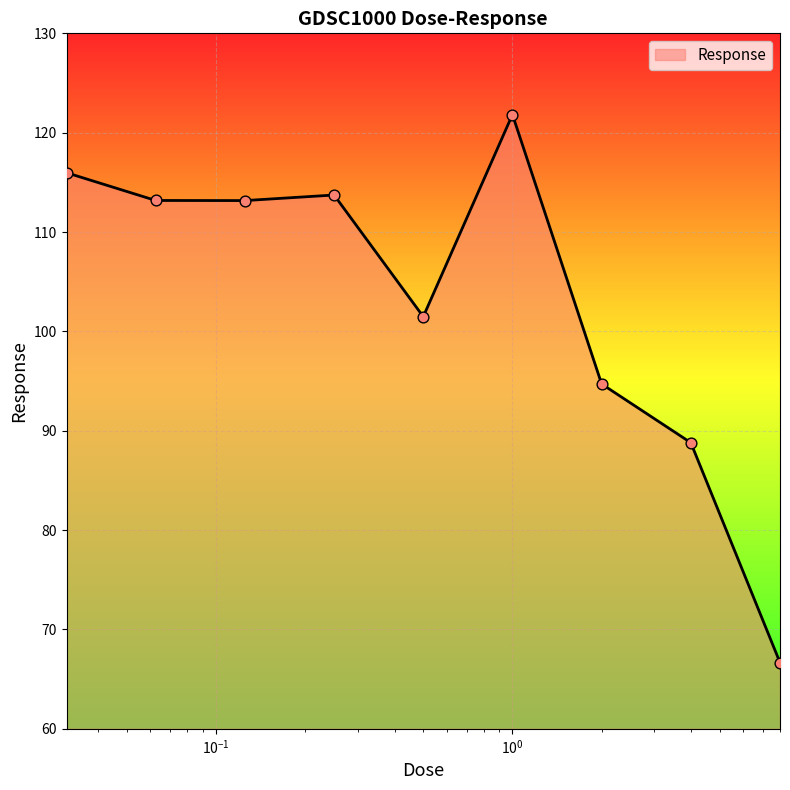

What is the difference between the maximum and minimum values?

55.2